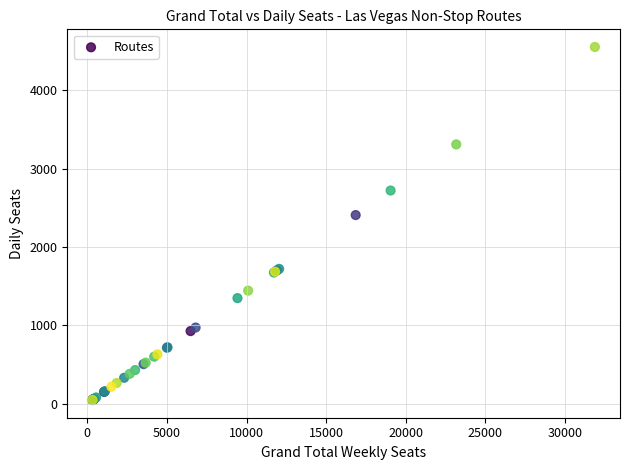

What Y value in the scatter plot is closest to 2300?

2408.2